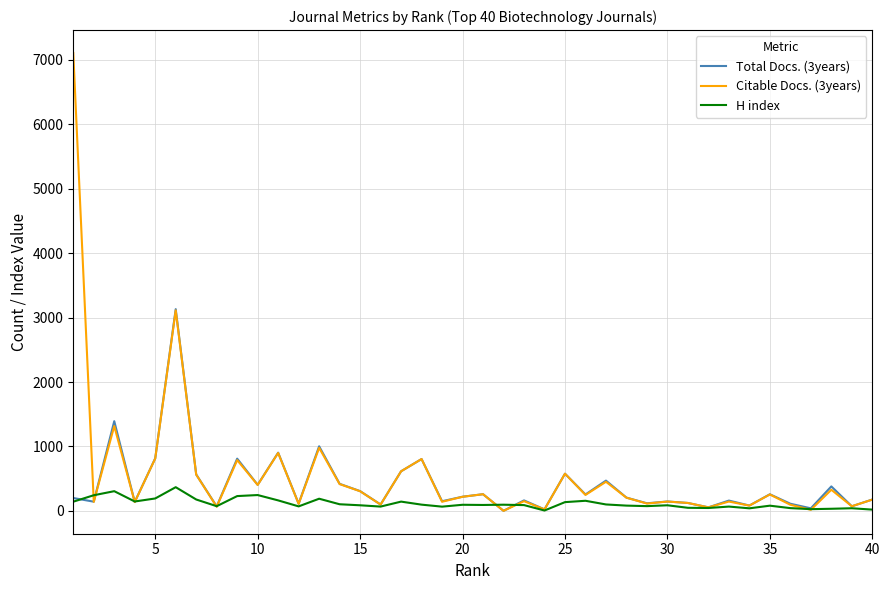

Which series has the widest spread of values?

Citable Docs. (3years)